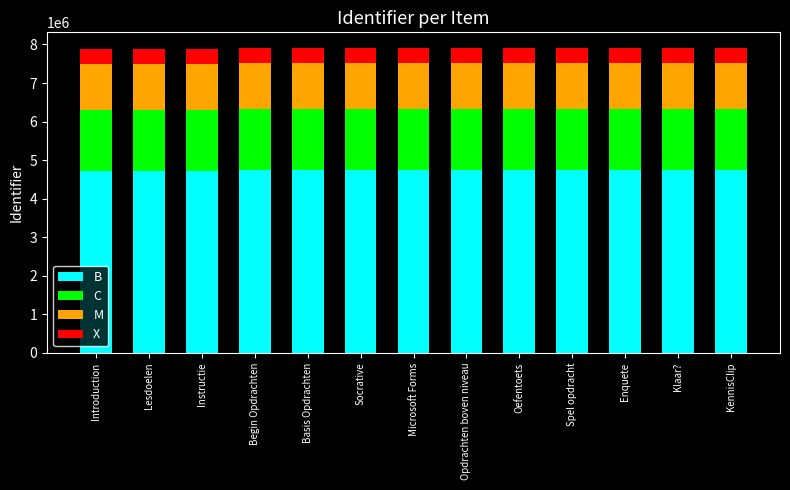

Where does the B series first go above 4750194?

Socrative